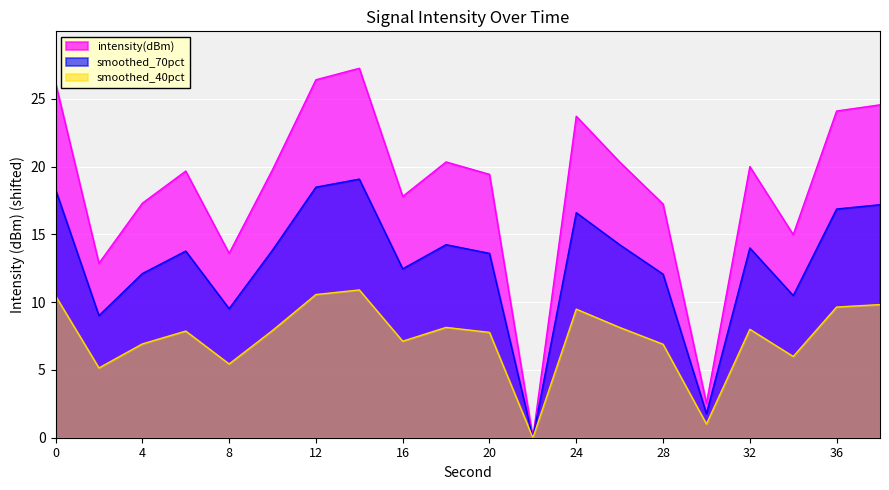

List the labels in order of value, smallest first.

22, 30, 2, 8, 34, 28, 4, 16, 20, 6, 10, 32, 26, 18, 24, 36, 38, 0, 12, 14